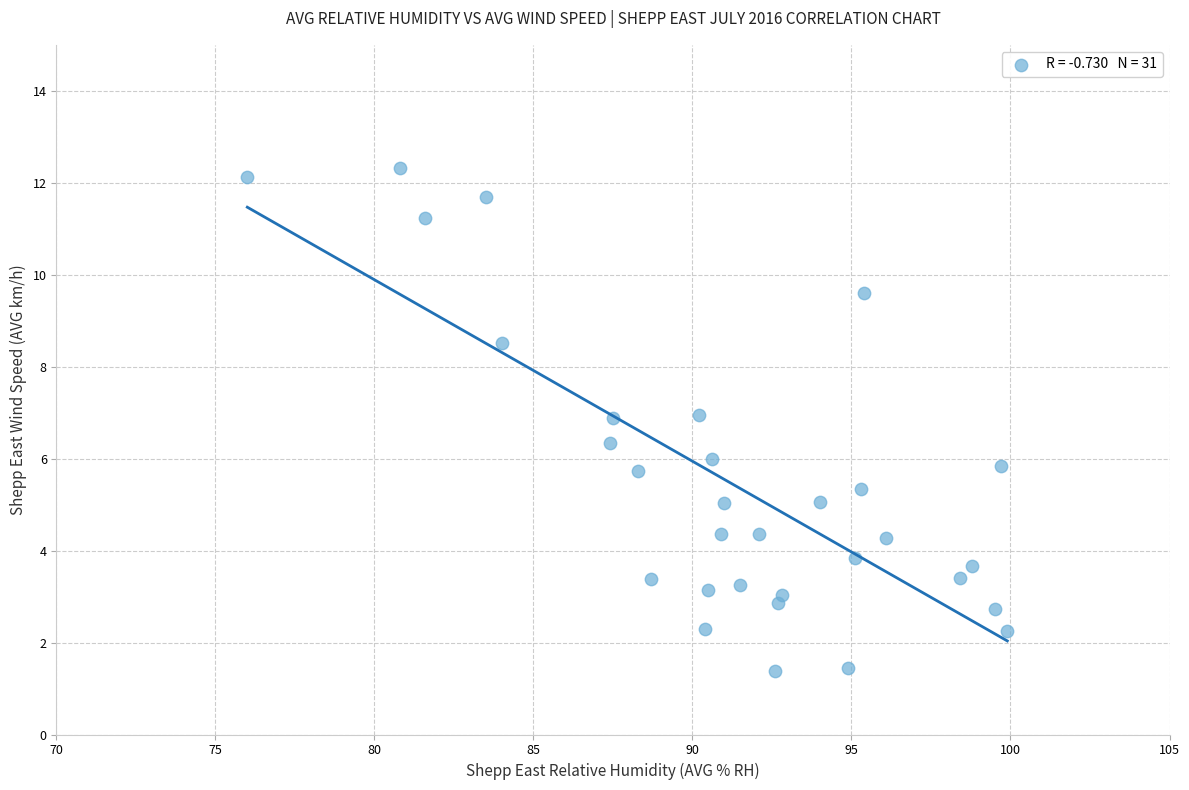

What is the range of Y values (max minus min)?

10.9